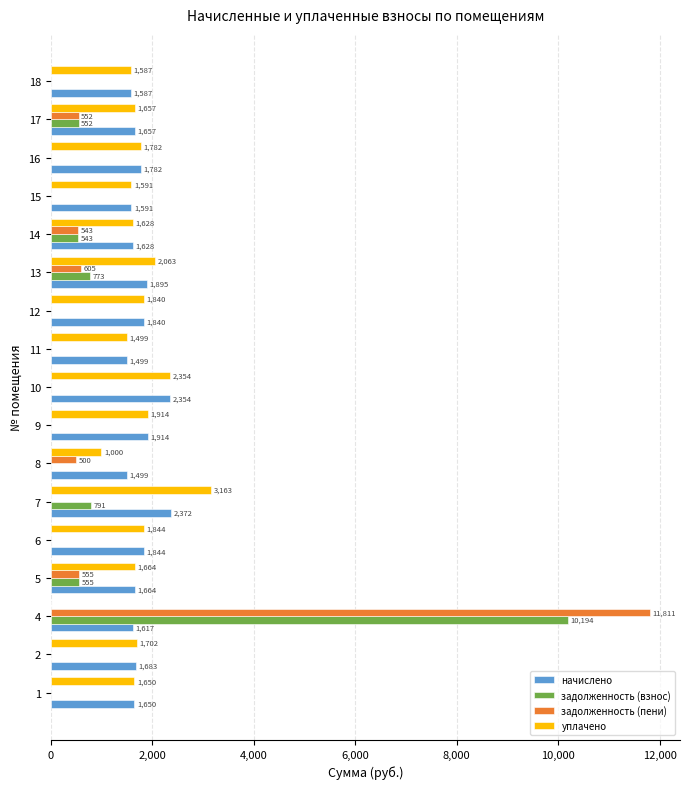

Is the value of задолженность (пени) at 2 greater than the value of уплачено at 14?

No